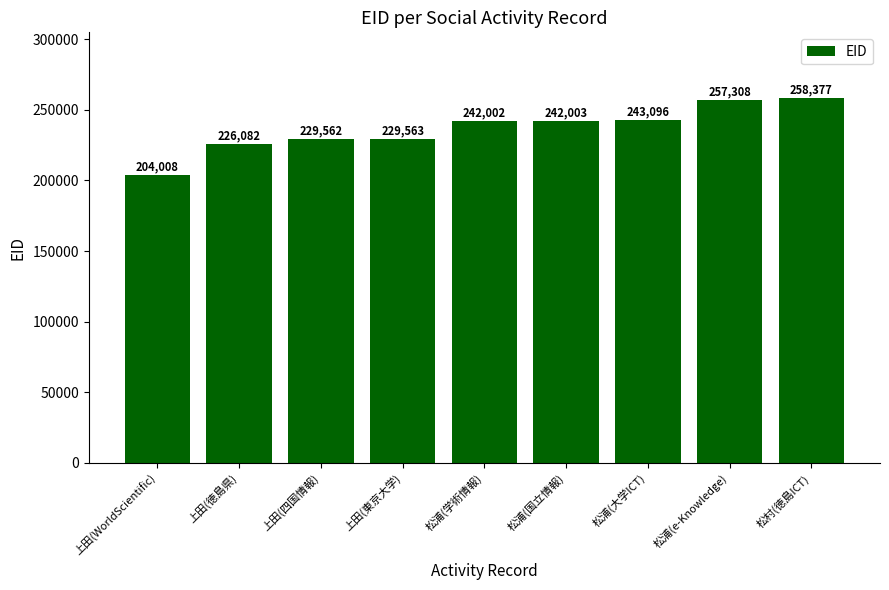

Reading left to right, what are all the values shown in this chart?

上田(WorldScientific)=204008	上田(徳島県)=226082	上田(四国情報)=229562	上田(東京大学)=229563	松浦(学術情報)=242002	松浦(国立情報)=242003	松浦(大学ICT)=243096	松浦(e-Knowledge)=257308	松村(徳島ICT)=258377